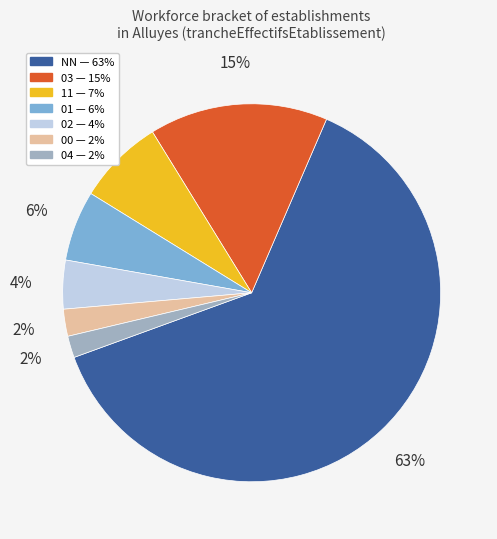

The NN slice represents 75% of the pie. True or false?

False